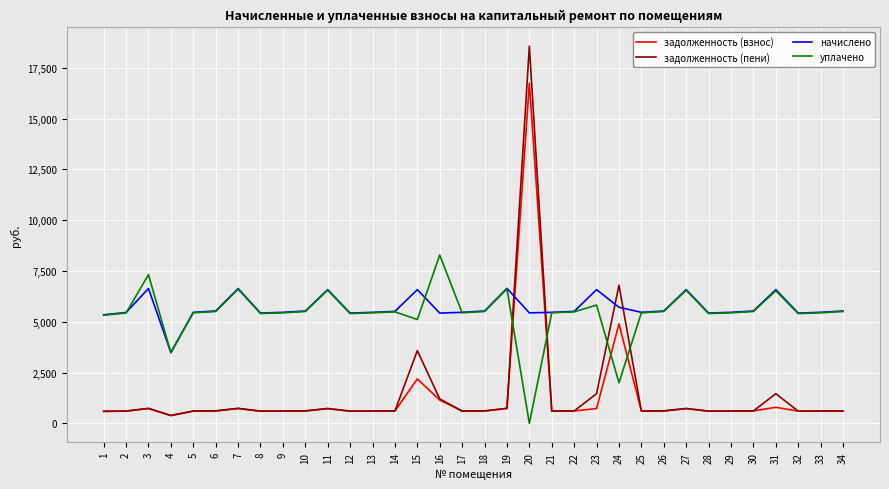

Is it true that задолженность (взнос) equals 731.5 at 11?

True